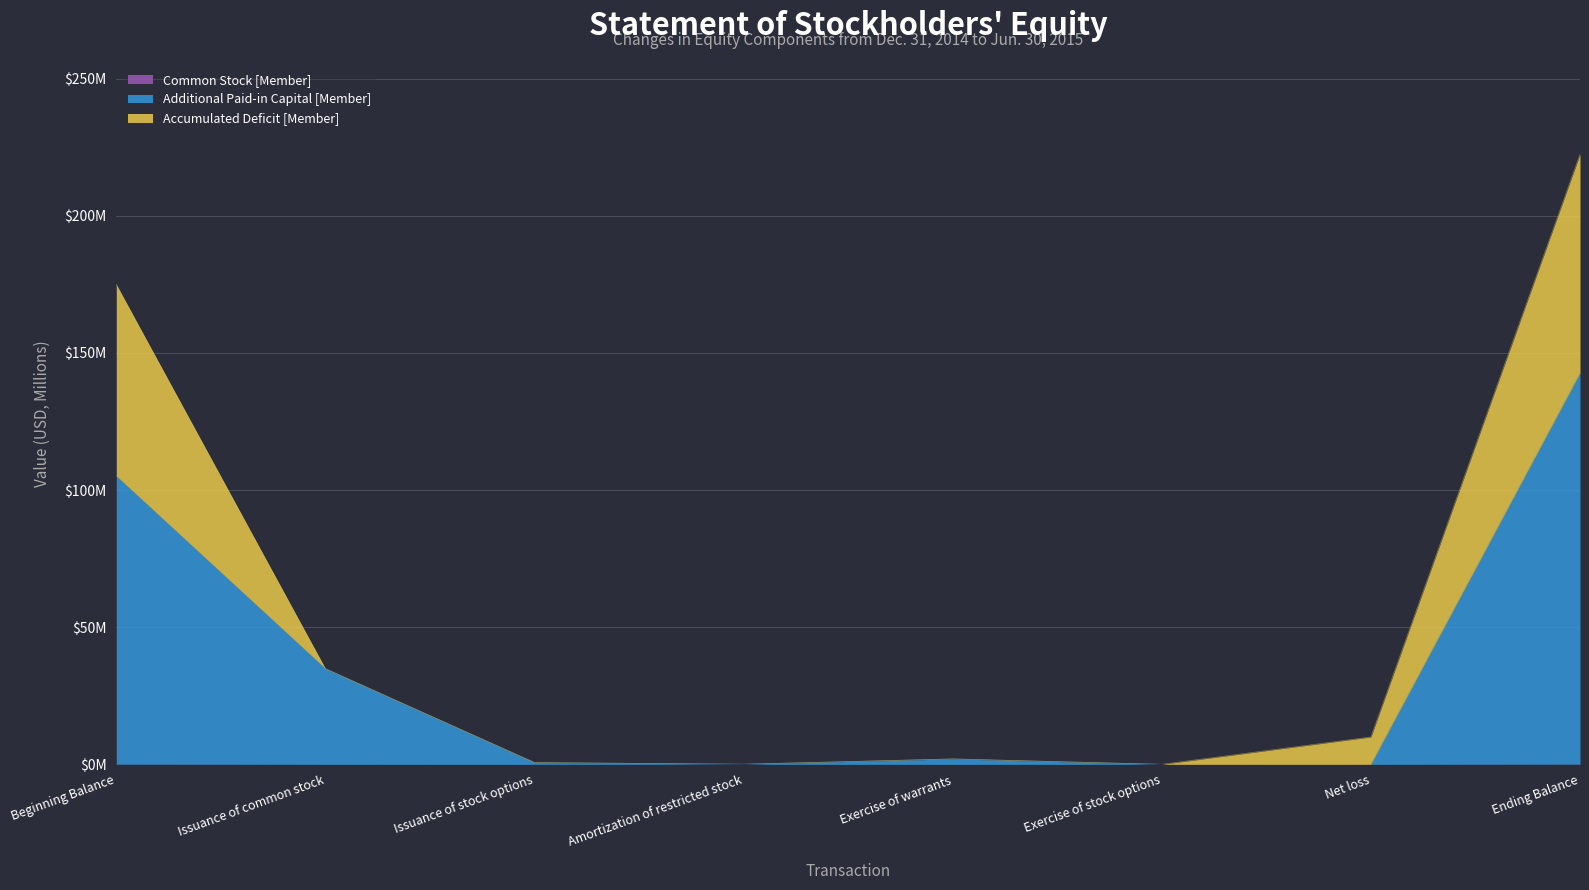

The value of Additional Paid-in Capital [Member] at Beginning Balance is 105.1. True or false?

True